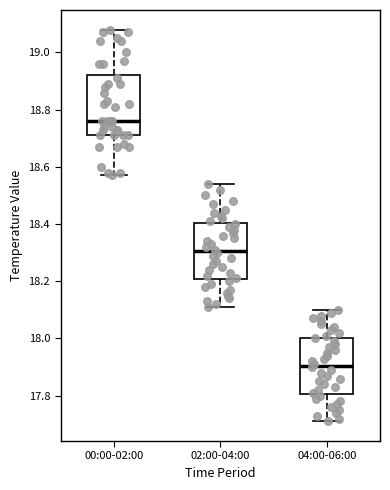

Which box's median line is the lowest?

04:00-06:00